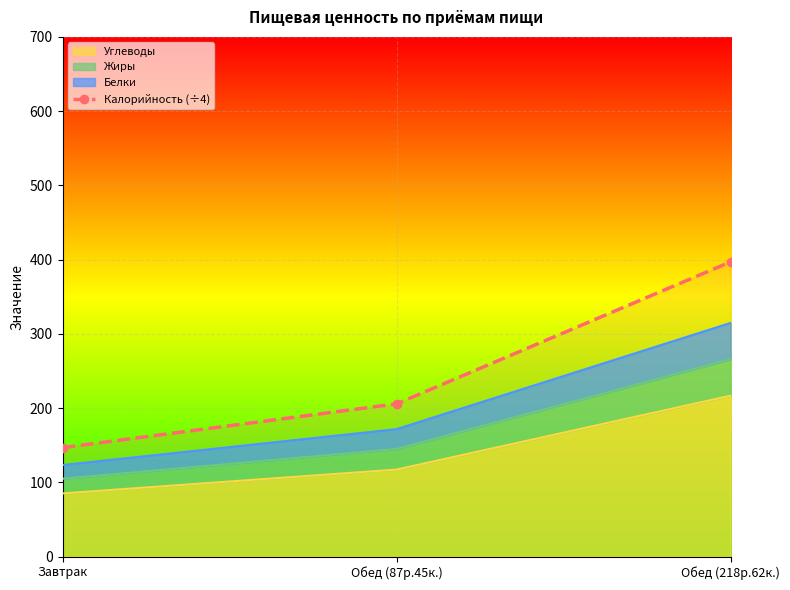

List the labels in order of value, largest first.

Обед (218р.62к.), Обед (87р.45к.), Завтрак